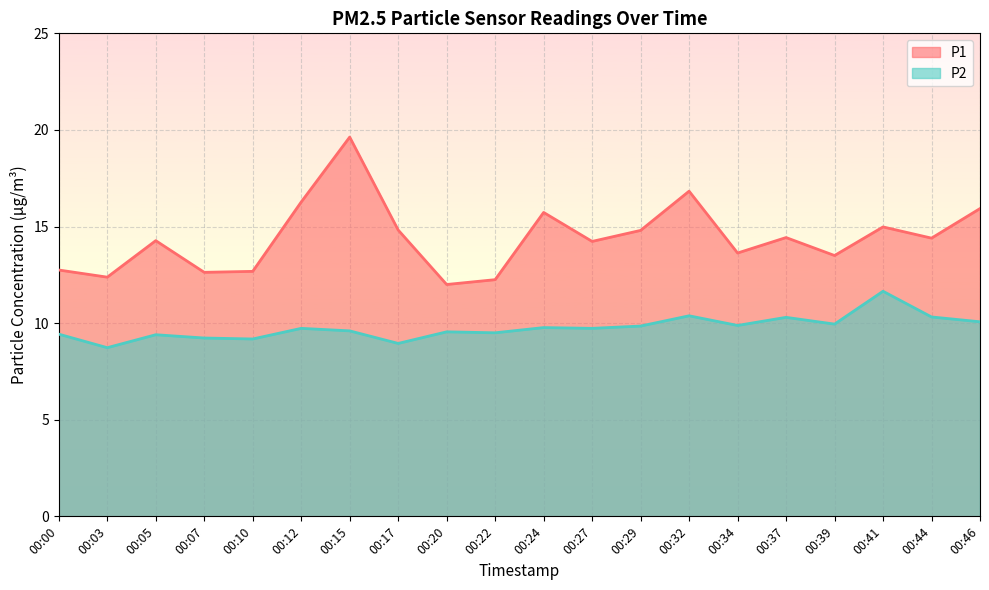

True or false: P2 has more than 0 interior local peaks.

True